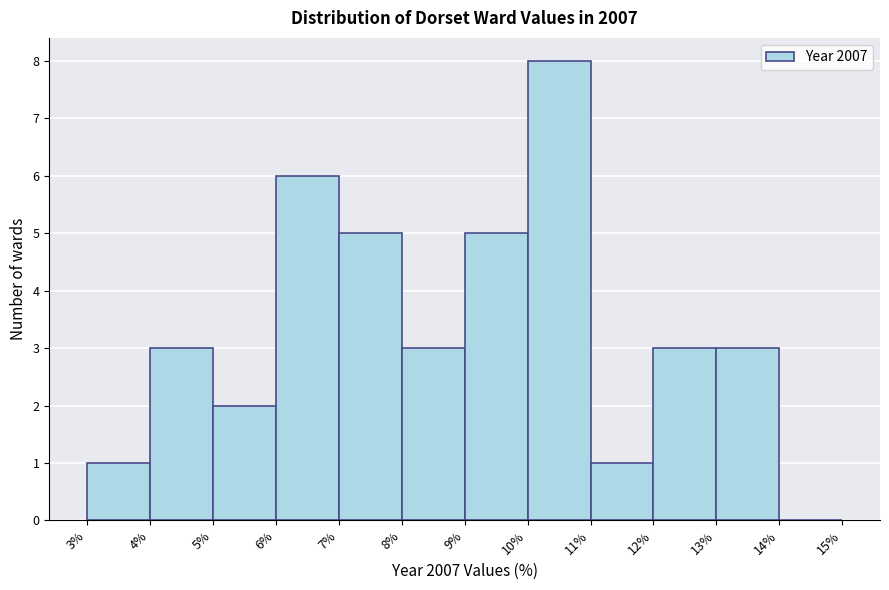

What is the height of the bar covering 5% to 6% on the x-axis? The values are not printed on the chart, so give them approximately, as read against the axis.

2